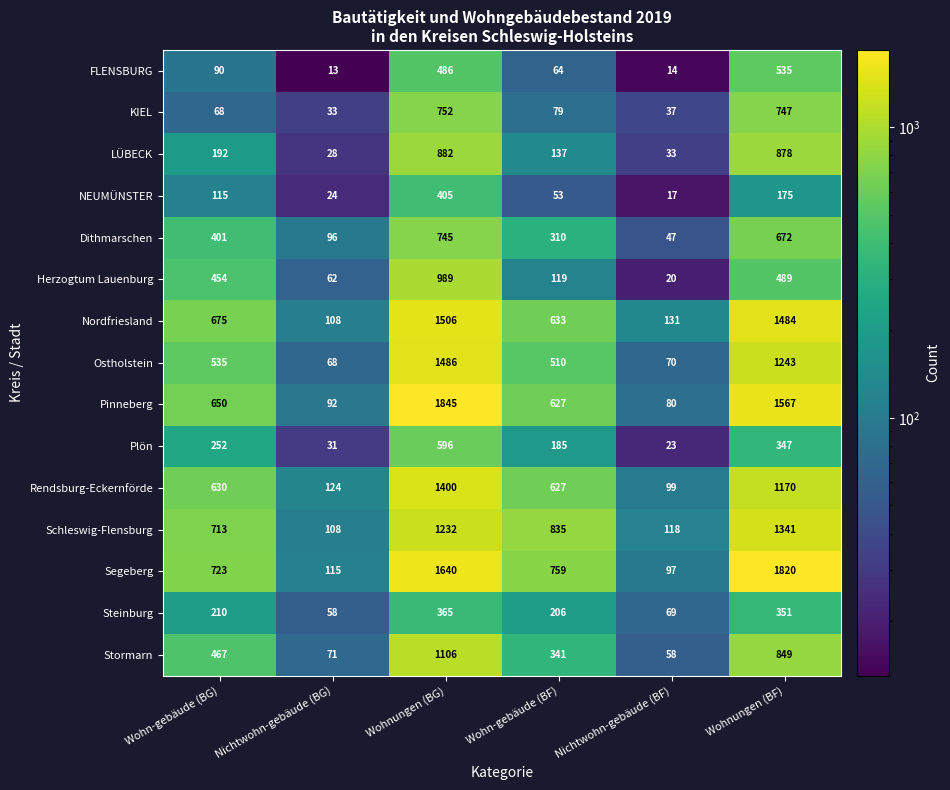

At which category is the sum across all series the highest?

Wohnungen (BG)